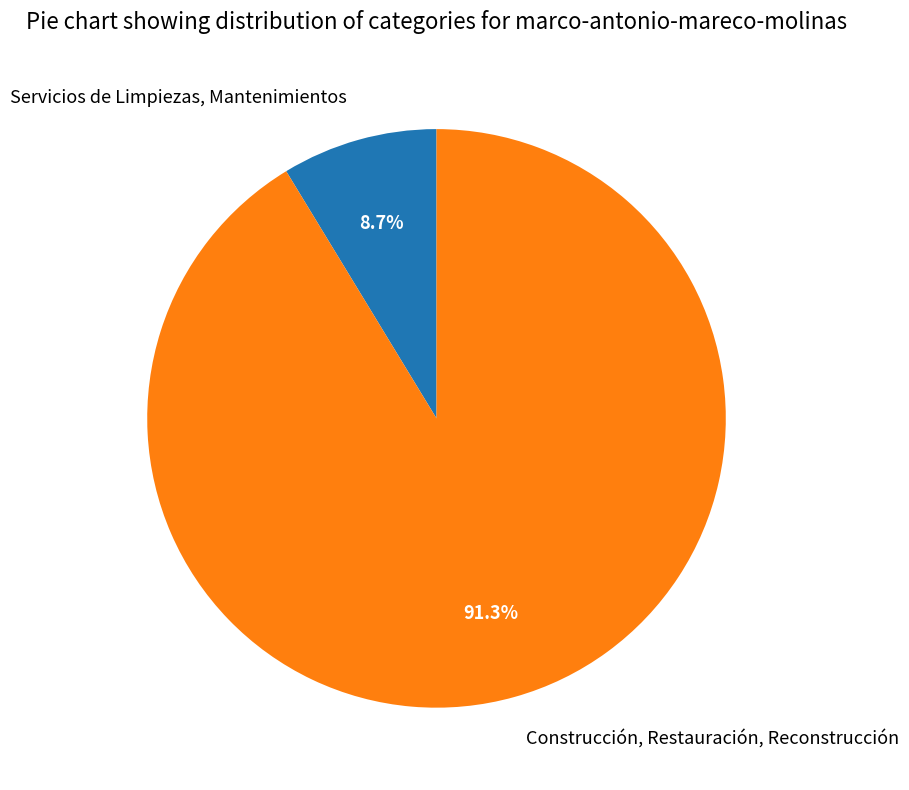

Is Construcción, Restauración, Reconstrucción the majority of the pie?

Yes